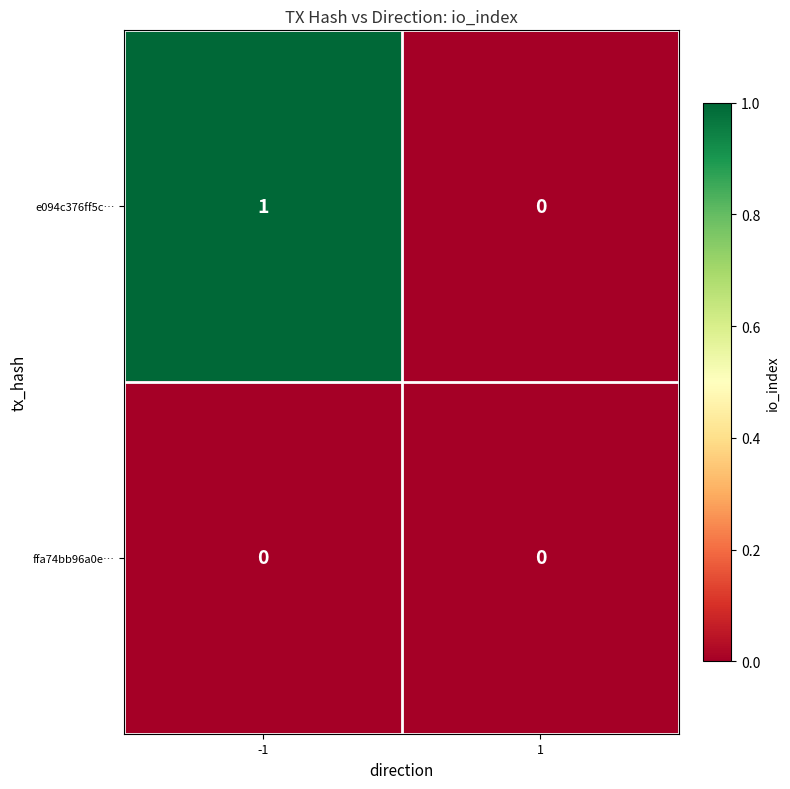

The value of ffa74bb96a0e… at -1 is 0. True or false?

True